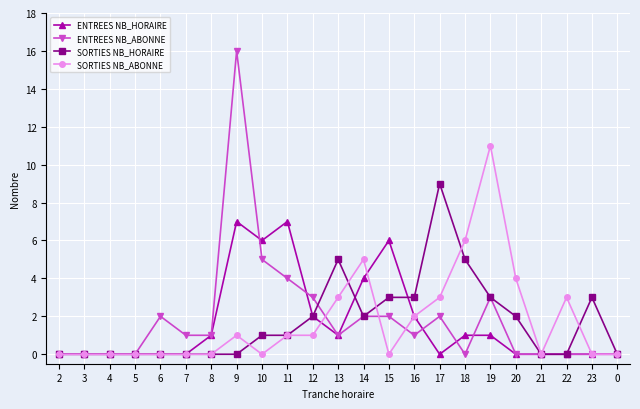

At which category is the sum across all series the highest?

9